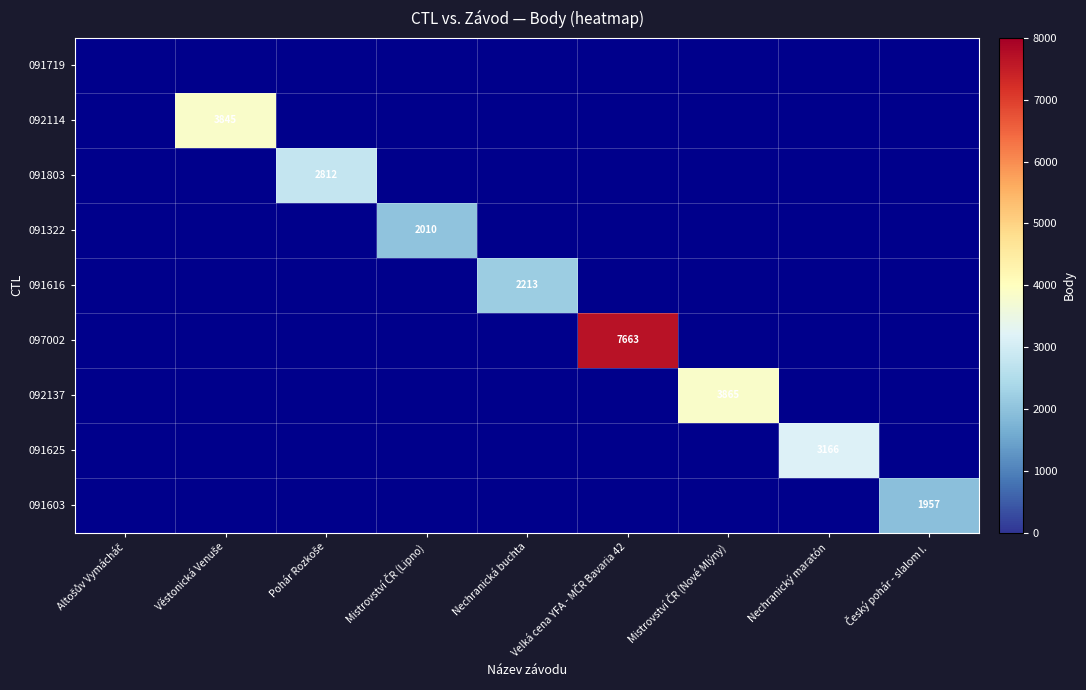

At which category does the chart reach its peak across all series?

Velká cena YFA - MČR Bavaria 42